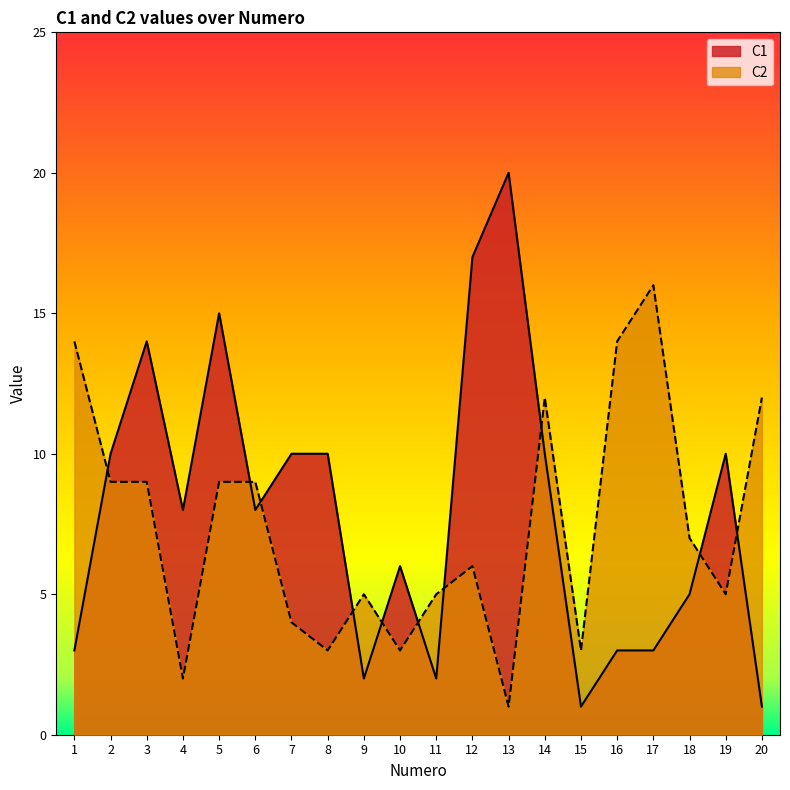

Between which two adjacent categories do C1 and C2 first intersect?

1 and 2